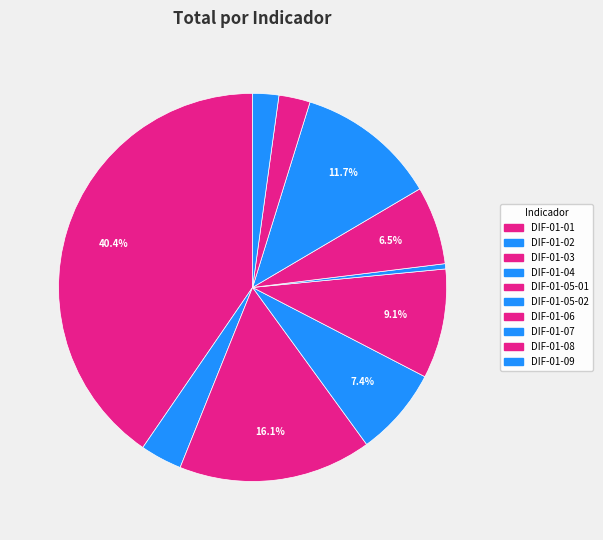

How many slices are in this pie chart?

10